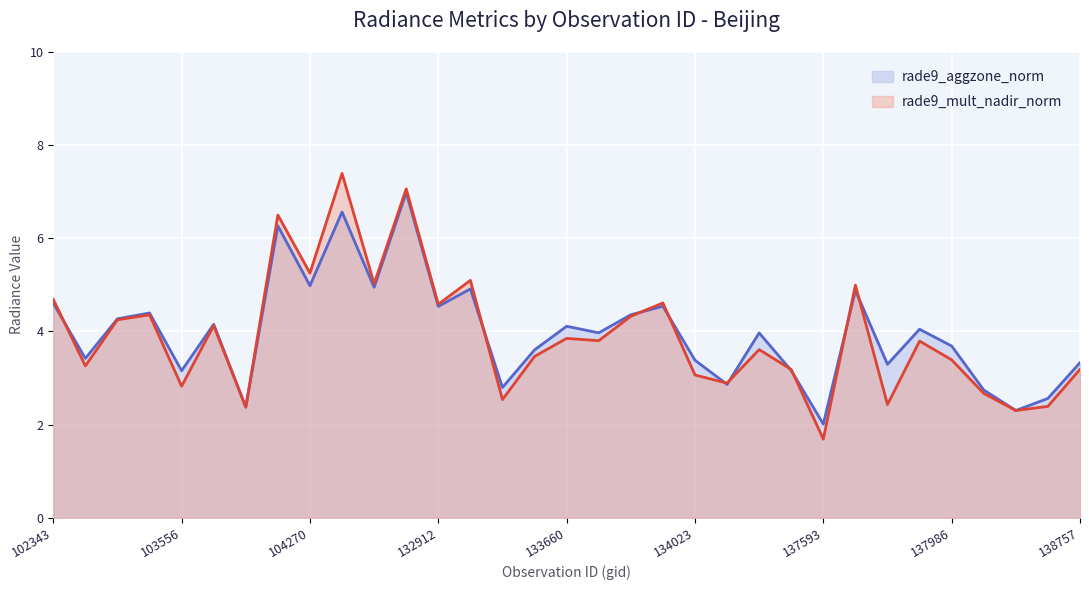

Which series has the largest range (max minus min)?

rade9_mult_nadir_norm